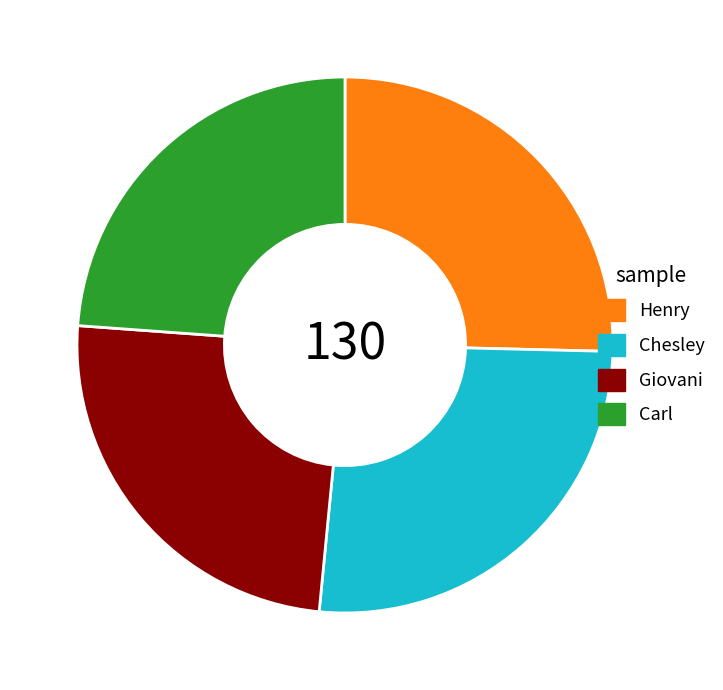

The Henry slice represents 25% of the pie. True or false?

True